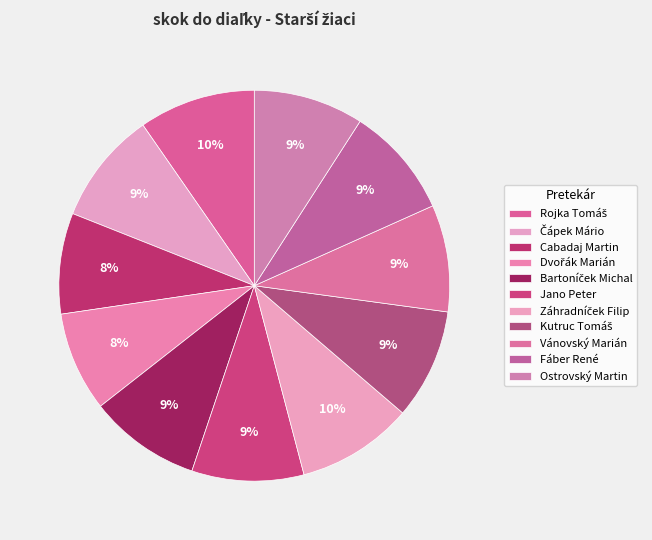

To the nearest percent, what is the average slice percentage?

9%